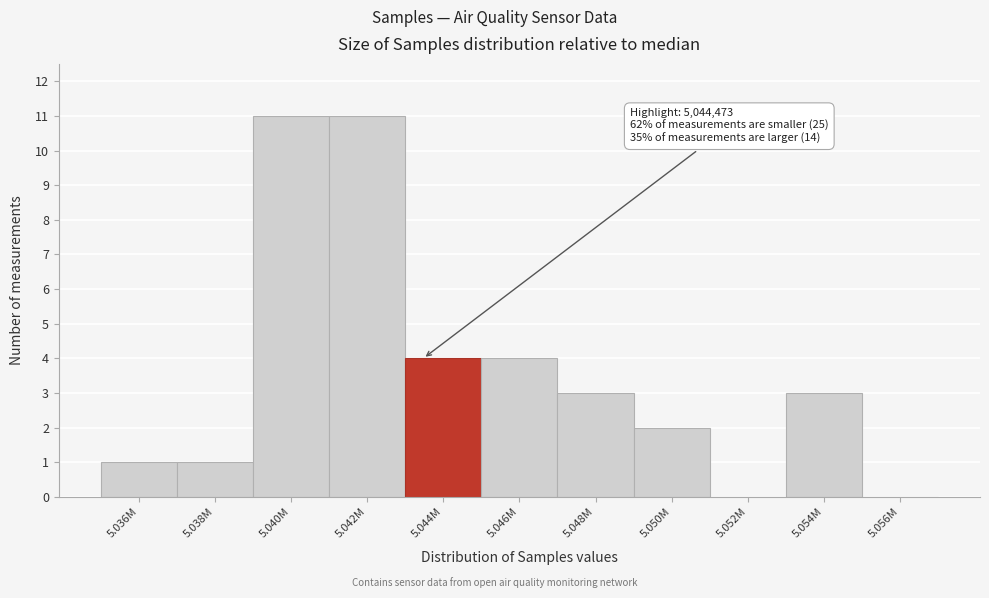

Reading left to right, what are all the values shown in this chart?

5.036M=1	5.038M=1	5.040M=11	5.042M=11	5.044M=4	5.046M=4	5.048M=3	5.050M=2	5.052M=0	5.054M=3	5.056M=0